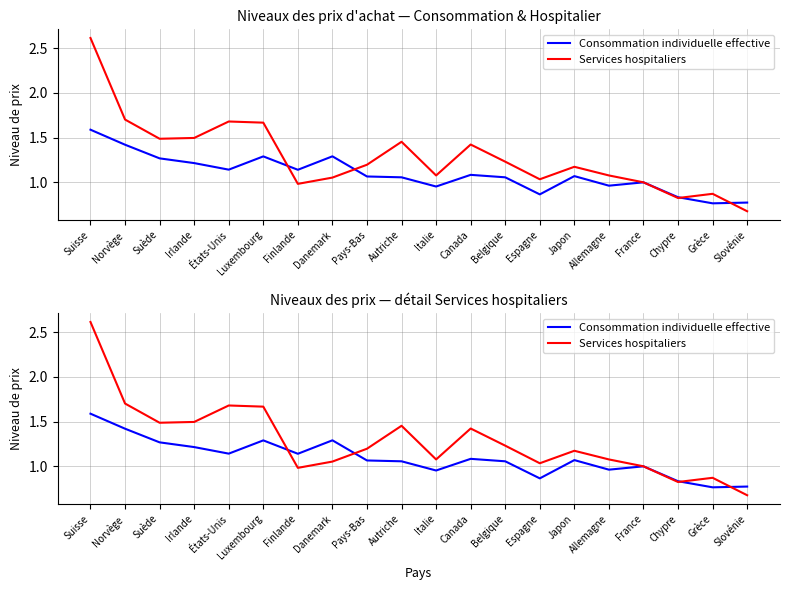

Where do Services hospitaliers and Consommation individuelle effective first cross each other?

Luxembourg and Finlande